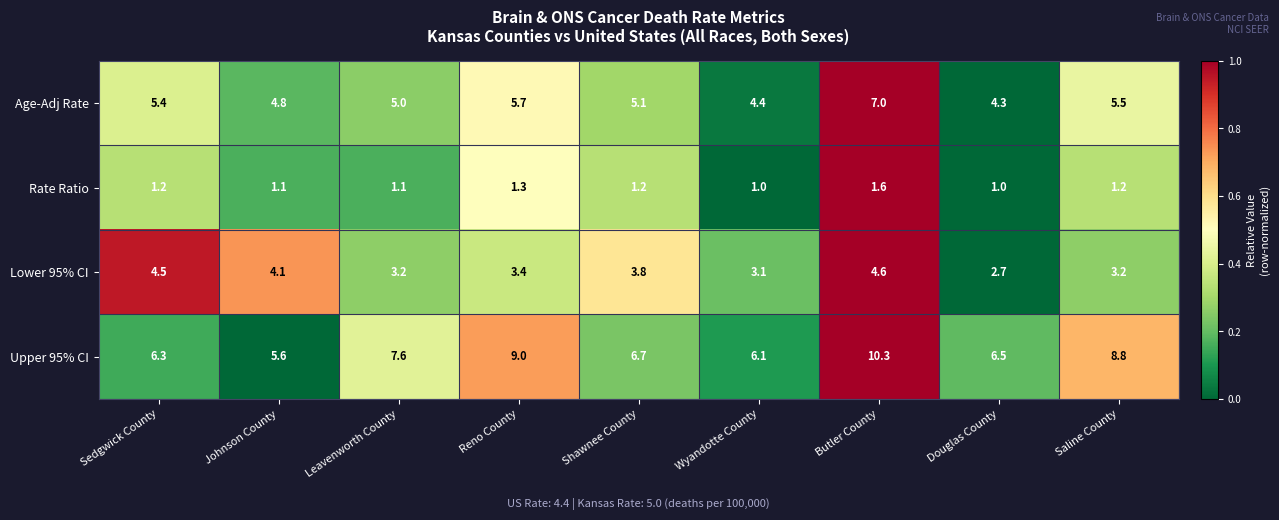

At which label does Age-Adj Rate reach its peak?

Butler County